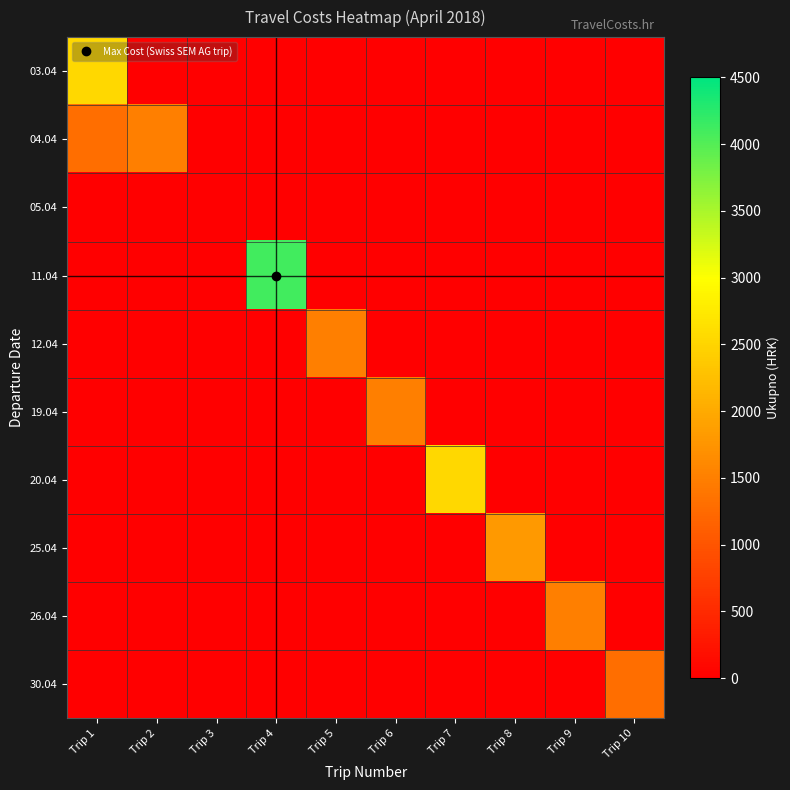

Reading right to left, list all the values displayed in this chart.

03.04: Trip 10=0	Trip 9=0	Trip 8=0	Trip 7=0	Trip 6=0	Trip 5=0	Trip 4=0	Trip 3=0	Trip 2=0	Trip 1=2538
04.04: Trip 10=0	Trip 9=0	Trip 8=0	Trip 7=0	Trip 6=0	Trip 5=0	Trip 4=0	Trip 3=0	Trip 2=1506	Trip 1=1318
05.04: Trip 10=0	Trip 9=0	Trip 8=0	Trip 7=0	Trip 6=0	Trip 5=0	Trip 4=0	Trip 3=0	Trip 2=0	Trip 1=0
11.04: Trip 10=0	Trip 9=0	Trip 8=0	Trip 7=0	Trip 6=0	Trip 5=0	Trip 4=4110	Trip 3=0	Trip 2=0	Trip 1=0
12.04: Trip 10=0	Trip 9=0	Trip 8=0	Trip 7=0	Trip 6=0	Trip 5=1500	Trip 4=0	Trip 3=0	Trip 2=0	Trip 1=0
19.04: Trip 10=0	Trip 9=0	Trip 8=0	Trip 7=0	Trip 6=1500	Trip 5=0	Trip 4=0	Trip 3=0	Trip 2=0	Trip 1=0
20.04: Trip 10=0	Trip 9=0	Trip 8=0	Trip 7=2538	Trip 6=0	Trip 5=0	Trip 4=0	Trip 3=0	Trip 2=0	Trip 1=0
25.04: Trip 10=0	Trip 9=0	Trip 8=1806	Trip 7=0	Trip 6=0	Trip 5=0	Trip 4=0	Trip 3=0	Trip 2=0	Trip 1=0
26.04: Trip 10=0	Trip 9=1500	Trip 8=0	Trip 7=0	Trip 6=0	Trip 5=0	Trip 4=0	Trip 3=0	Trip 2=0	Trip 1=0
30.04: Trip 10=1318	Trip 9=0	Trip 8=0	Trip 7=0	Trip 6=0	Trip 5=0	Trip 4=0	Trip 3=0	Trip 2=0	Trip 1=0